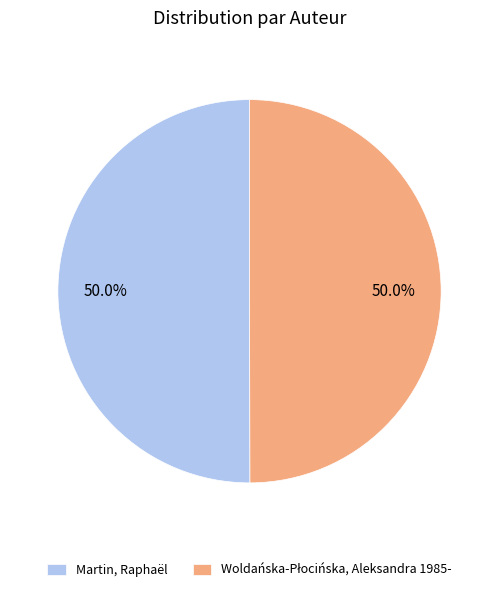

How many segments does this pie chart have?

2